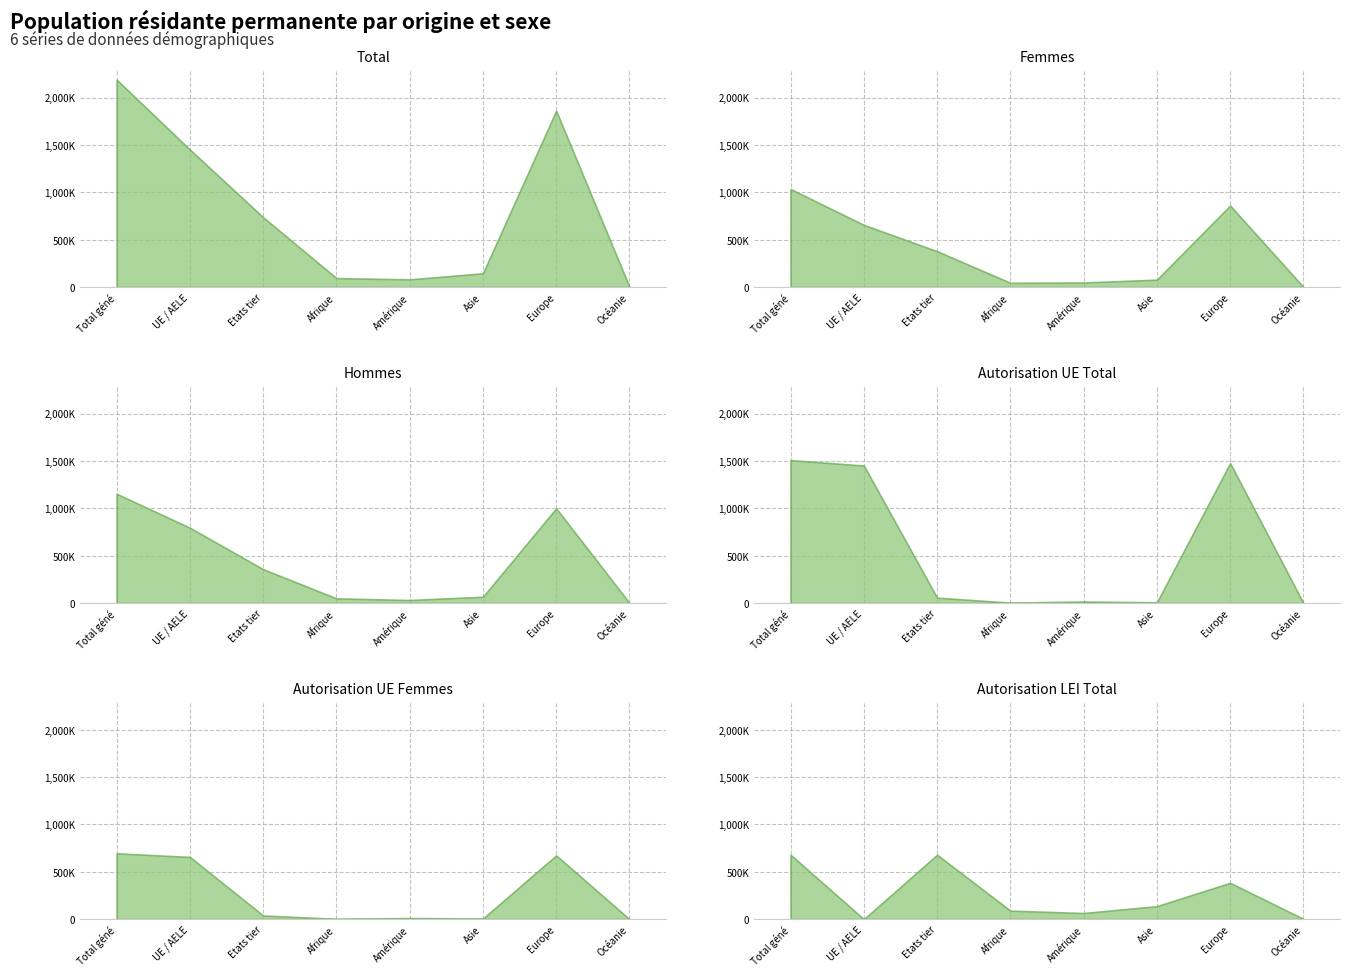

Which series has the widest spread of values?

Total